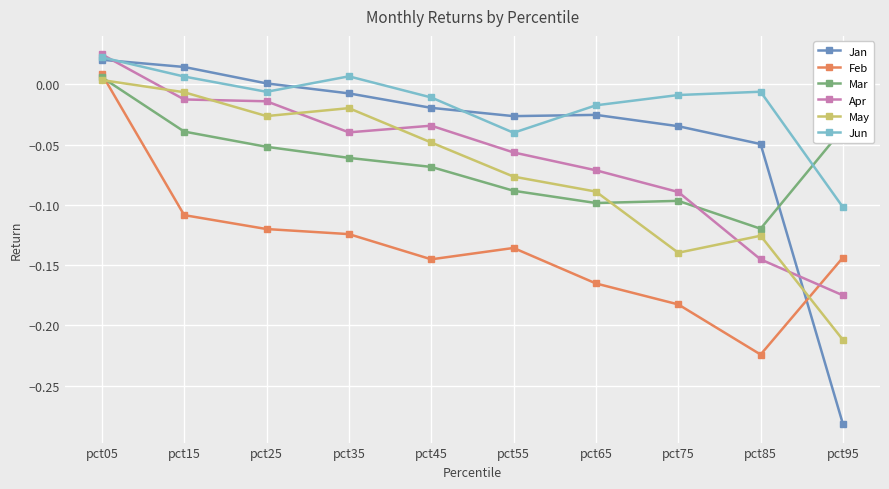

Is the value of Mar at pct85 greater than the value of Jan at pct85?

No